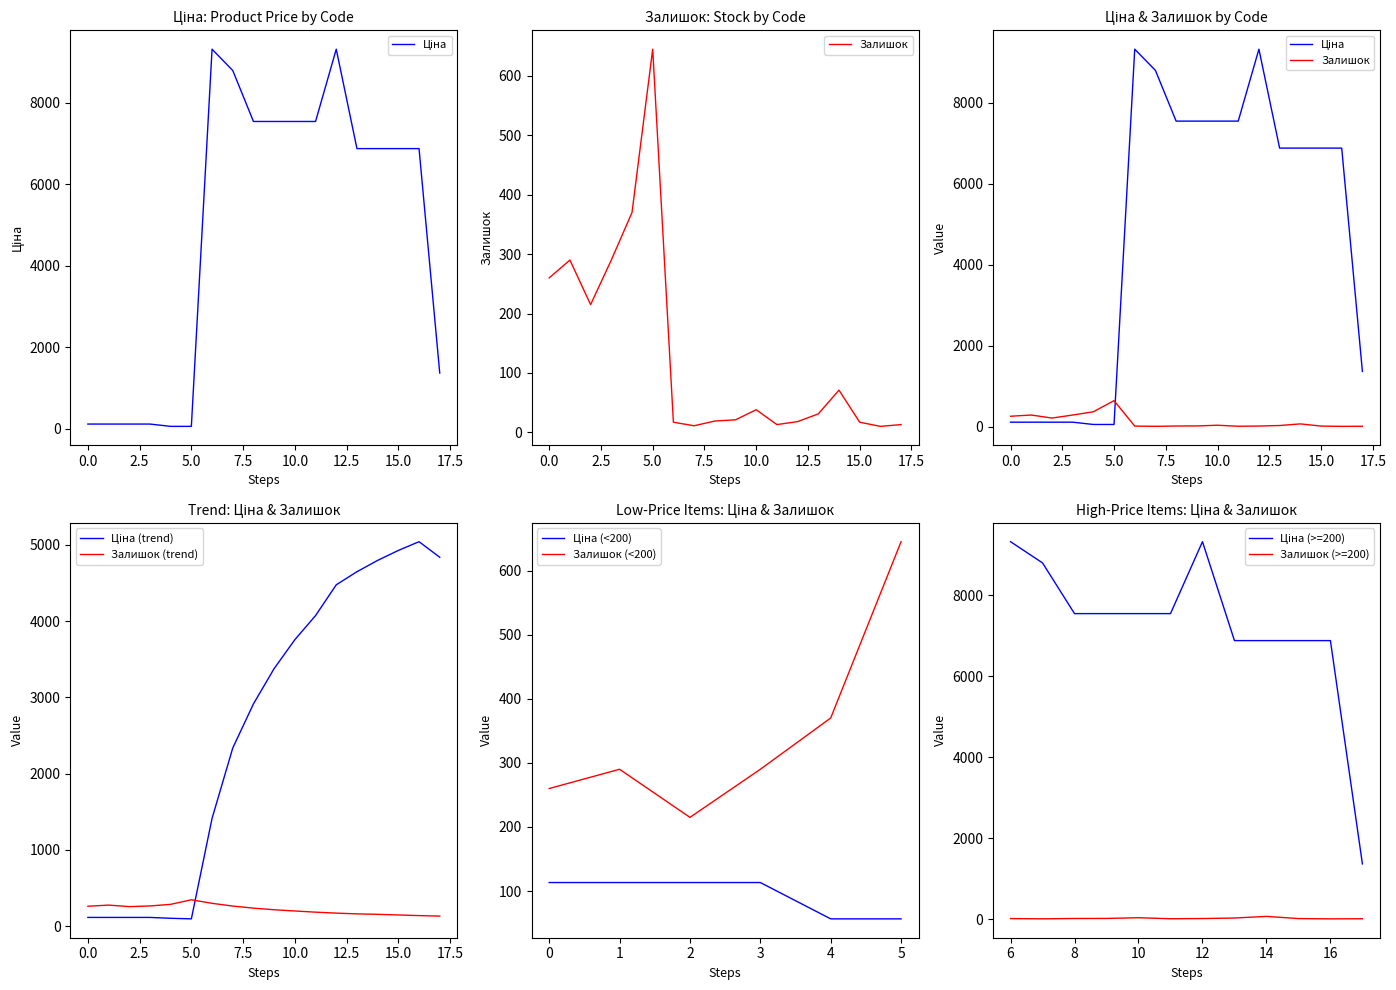

At 248922198, list the series in order from smallest to largest.

Залишок, Ціна